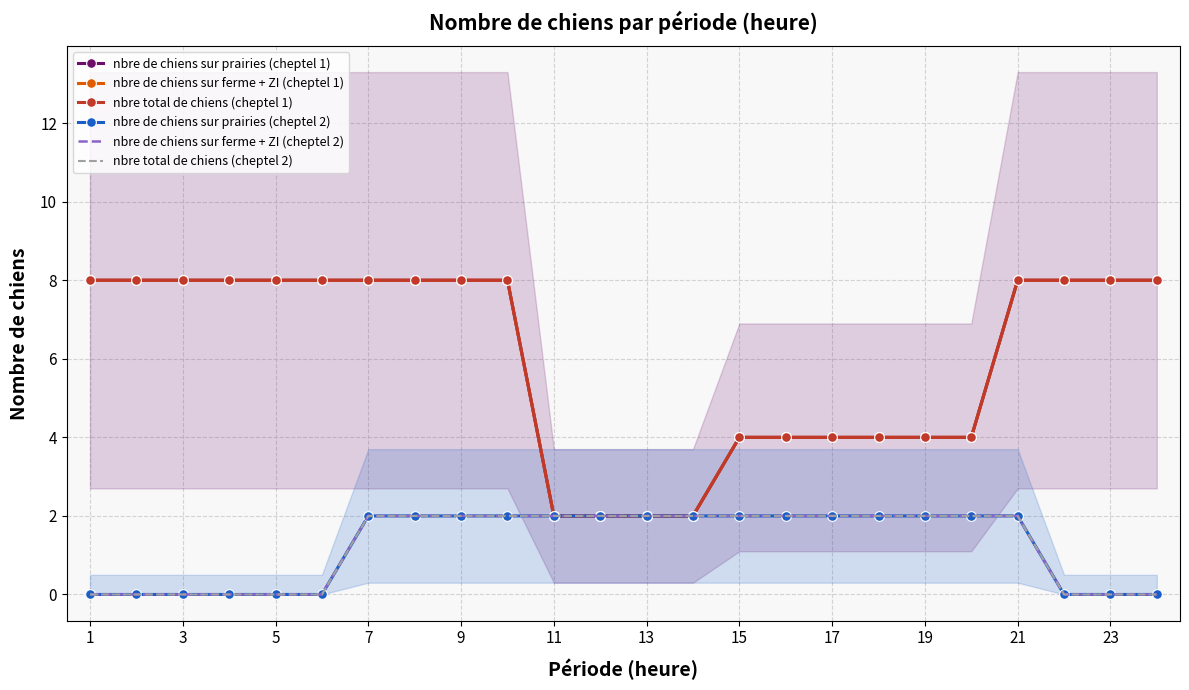

Is it true that nbre de chiens sur ferme + ZI (cheptel 2) equals 2 at 16?

True